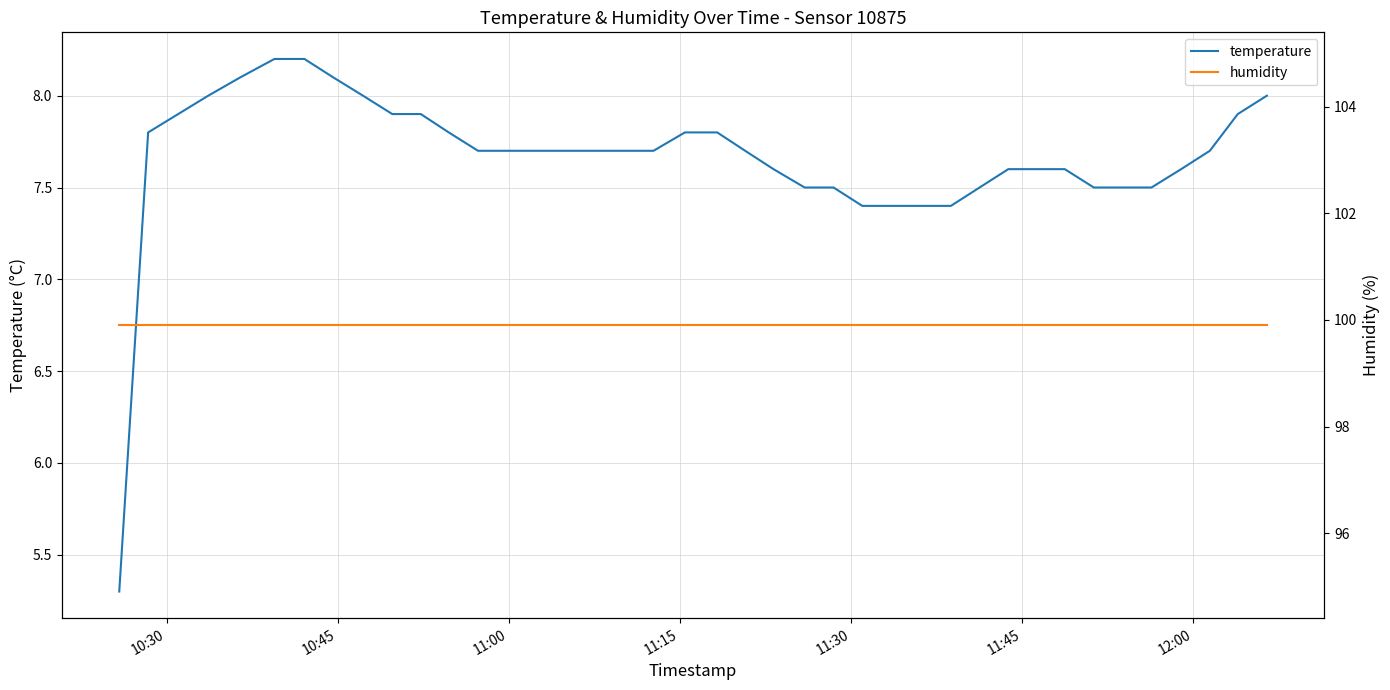

What is the minimum value for temperature?

5.3